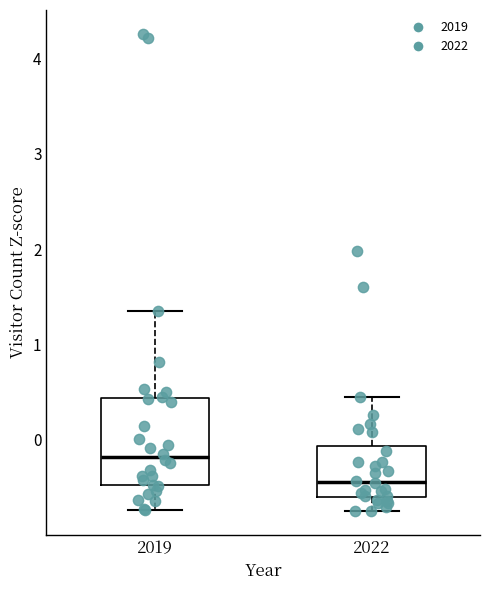

Reading left to right, read every box against the y-axis: the position of its median line, the range the box covers, and the ends of its whiskers. The values are not printed on the chart, so give them approximately, as read against the axis.

2019: median -0.2, box -0.5 to 0.4, whiskers -0.7 to 1.4
2022: median -0.4, box -0.6 to -0.1, whiskers -0.7 to 0.4